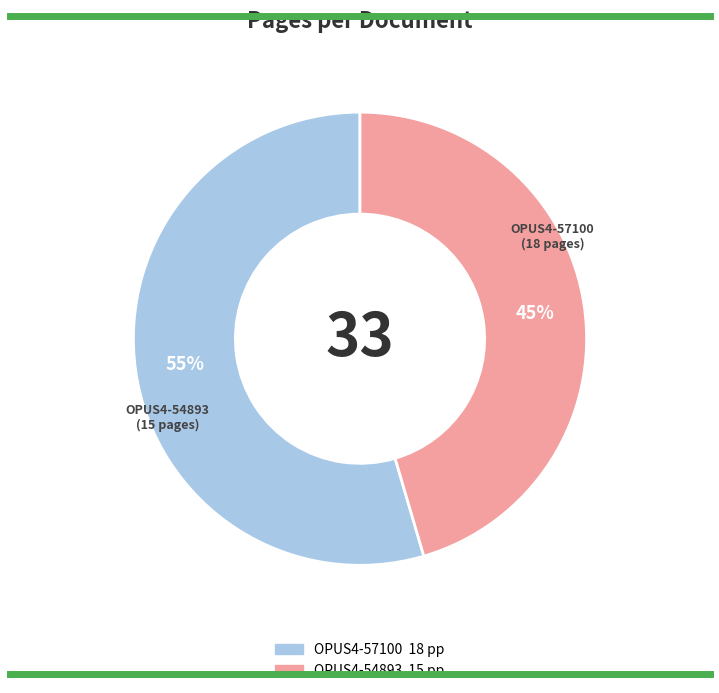

Between OPUS4-57100 and OPUS4-54893, which is larger?

OPUS4-57100